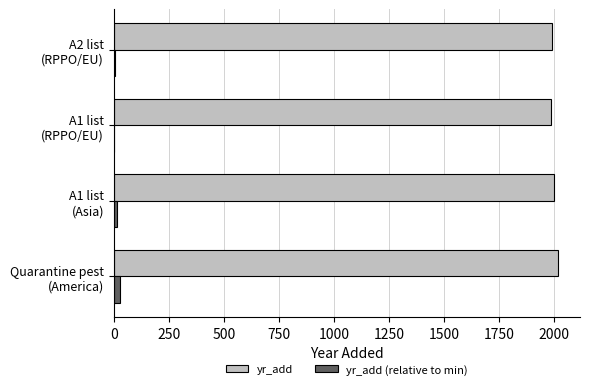

How many distinct data groups are displayed?

2